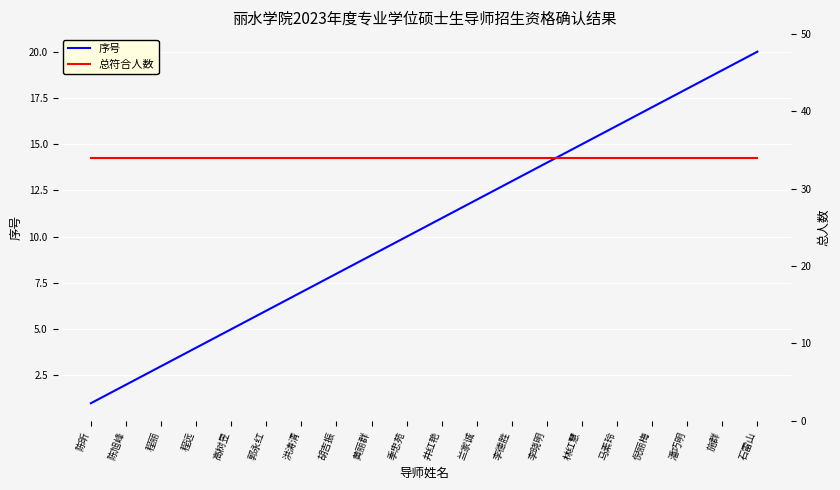

True or false: 总符合人数 and 序号 intersect in this chart.

False